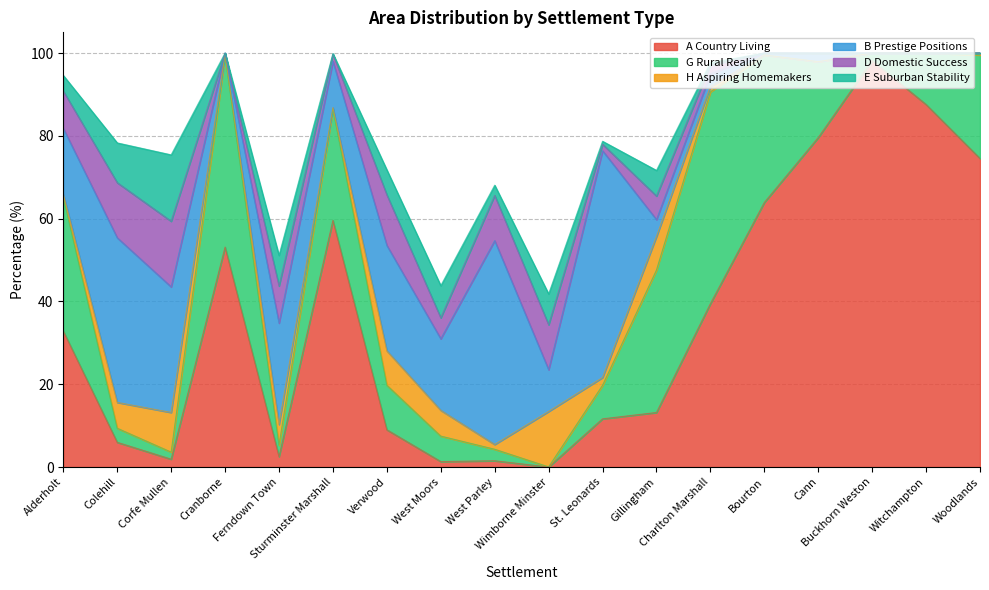

What is the maximum value for A Country Living?

98.2